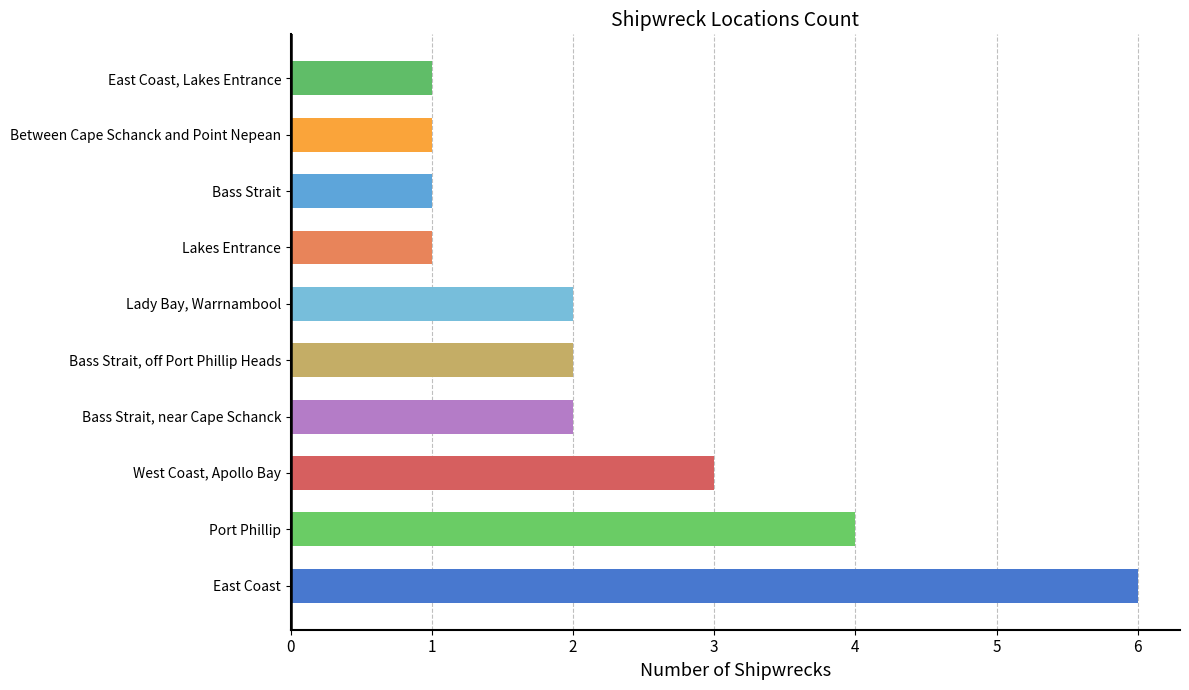

What is the sum of all values?

23